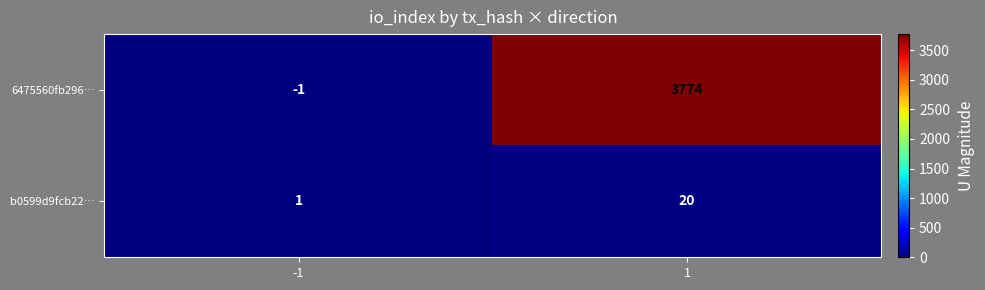

Reading left to right, list all the values displayed in this chart.

6475560fb296…: -1	3774
b0599d9fcb22…: 1	20